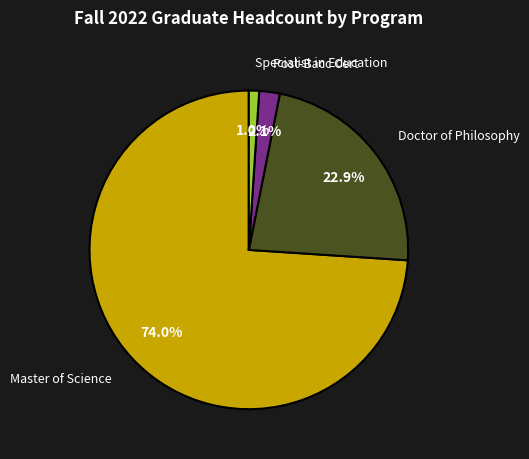

Is there a majority slice in this chart?

Yes